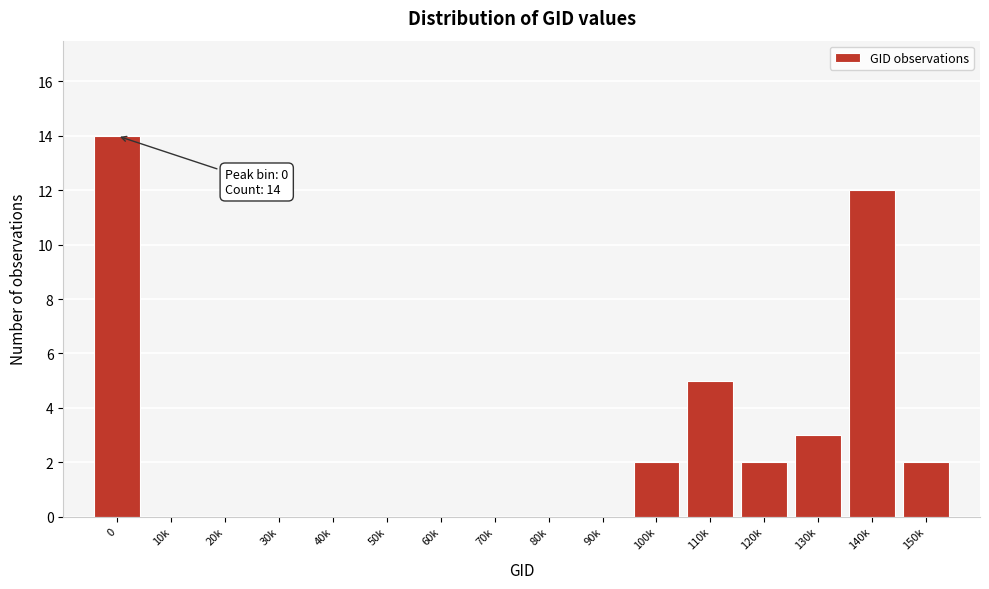

Reading right to left, extract all data points from this chart.

150k=2	140k=12	130k=3	120k=2	110k=5	100k=2	90k=0	80k=0	70k=0	60k=0	50k=0	40k=0	30k=0	20k=0	10k=0	0=14